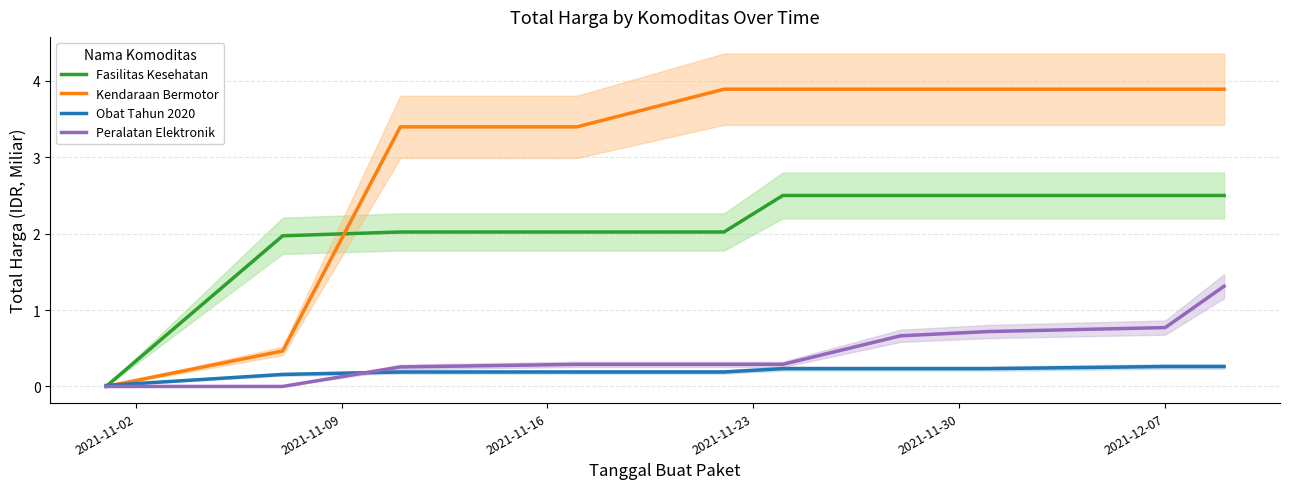

Where is Peralatan Elektronik nearest to the value 0?

2021-11-02